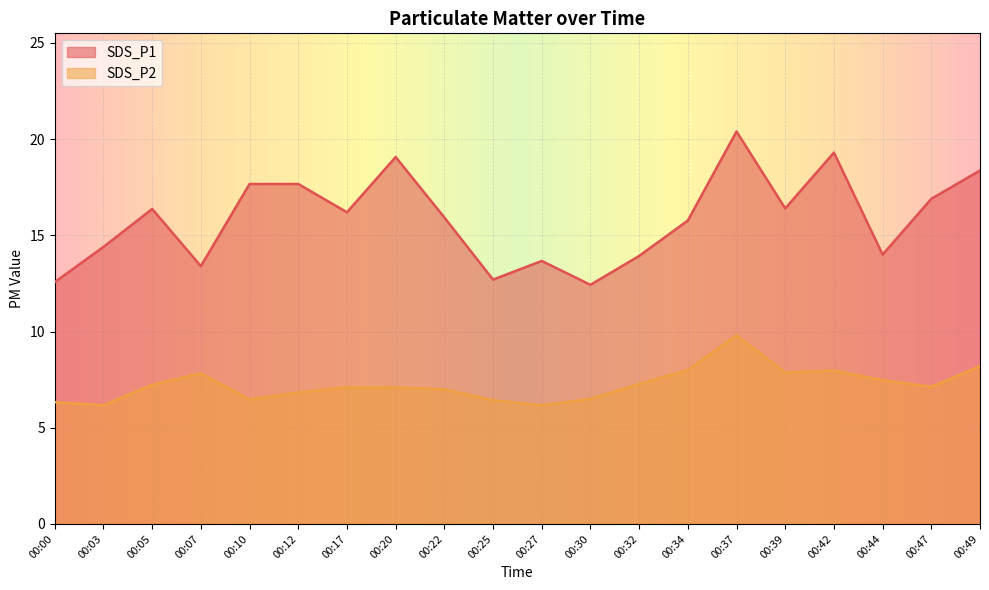

Which series has the widest spread of values?

SDS_P1